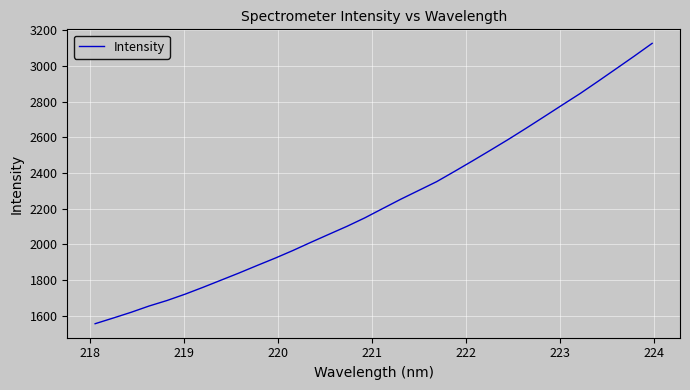

How many lines are shown in the chart?

1